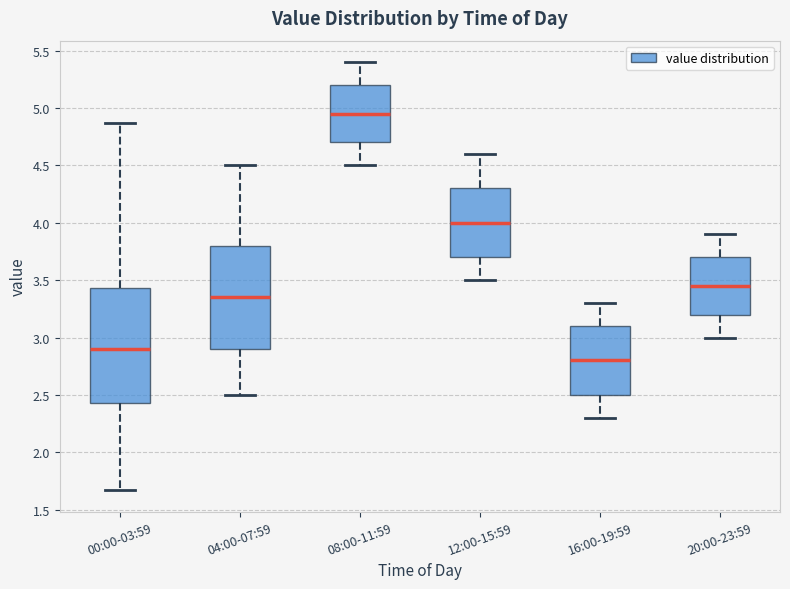

Where does the lower whisker of the box for 00:00-03:59 end on the y-axis? The values are not printed on the chart, so give them approximately, as read against the axis.

1.65